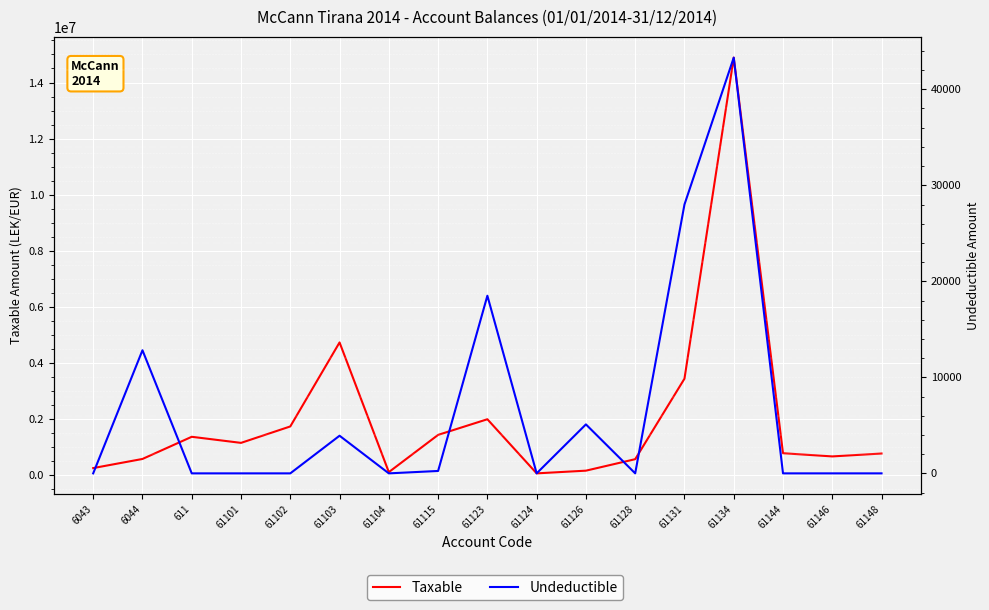

What is the label of the 2nd point from the left?

6044